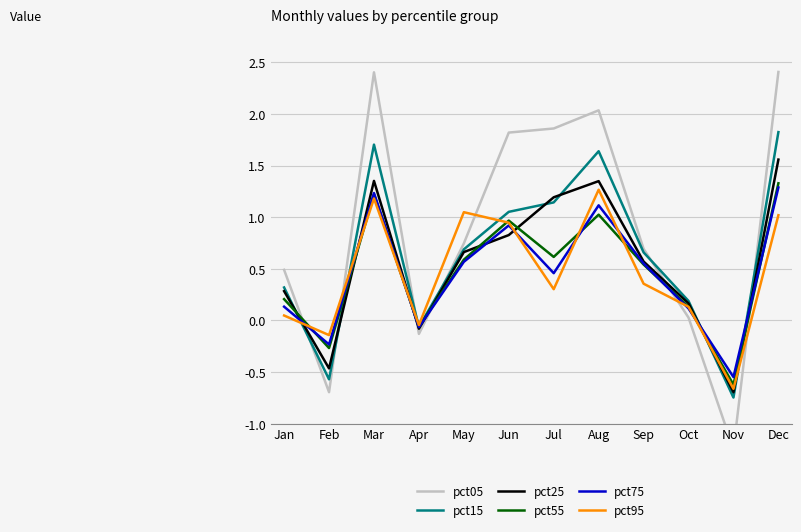

What is the spread (max minus min) of values at Jul?

1.6